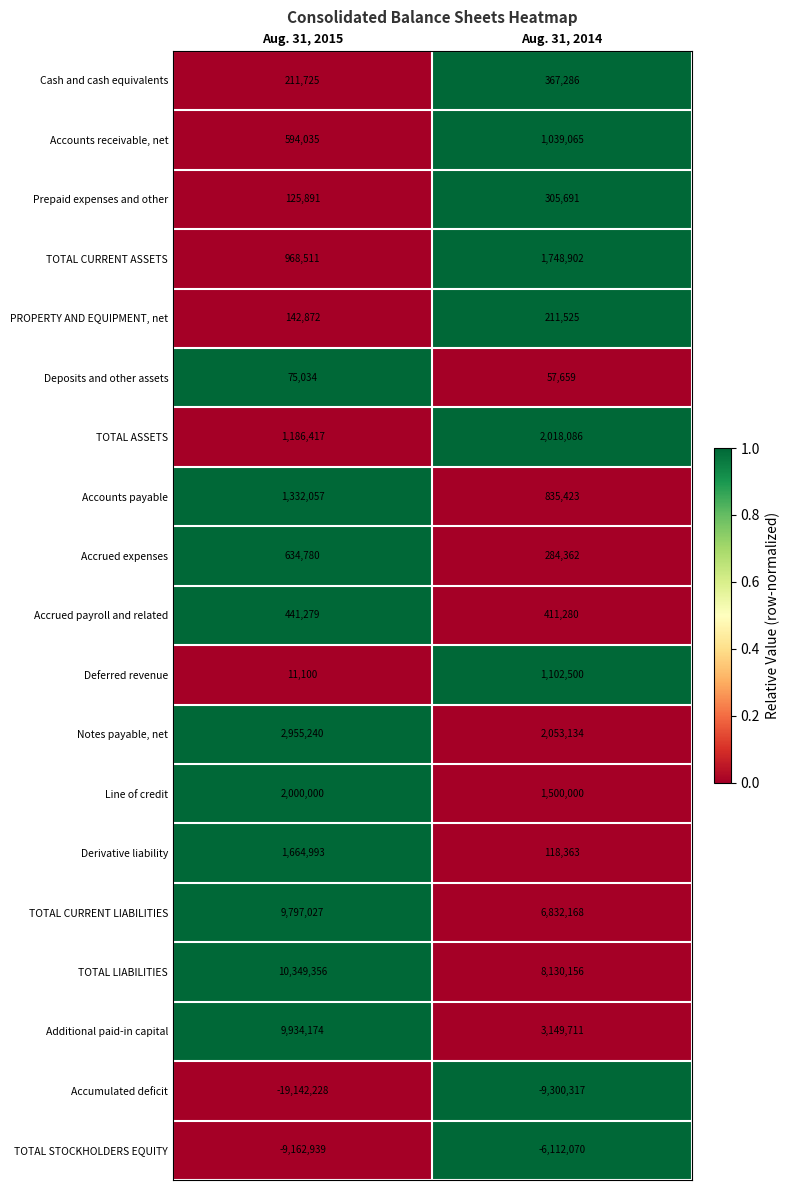

Count the number of categories in the chart.

2